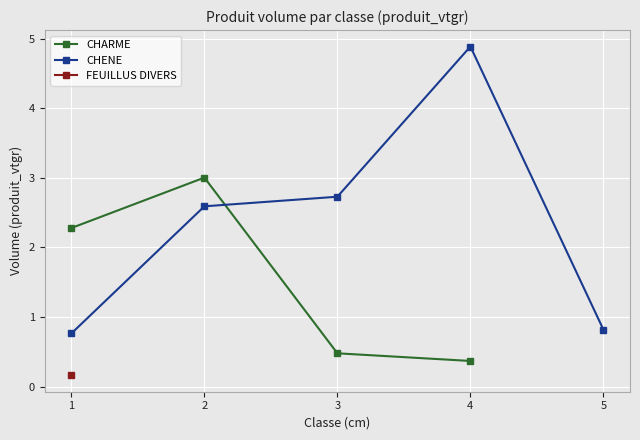

What is the value of the CHENE point at the 1st from the left?

0.8